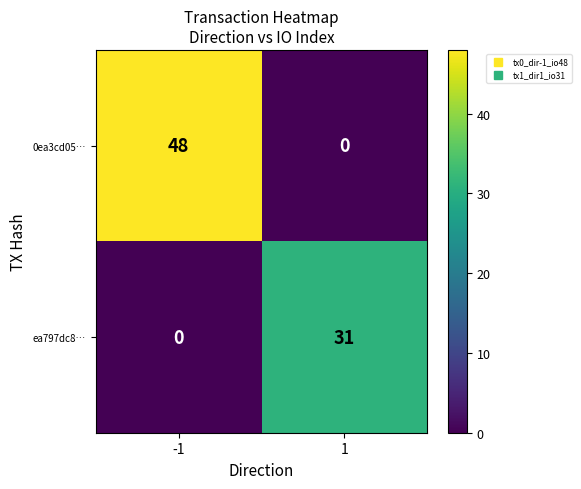

Rank the series by their maximum value, from highest to lowest.

0ea3cd05…, ea797dc8…